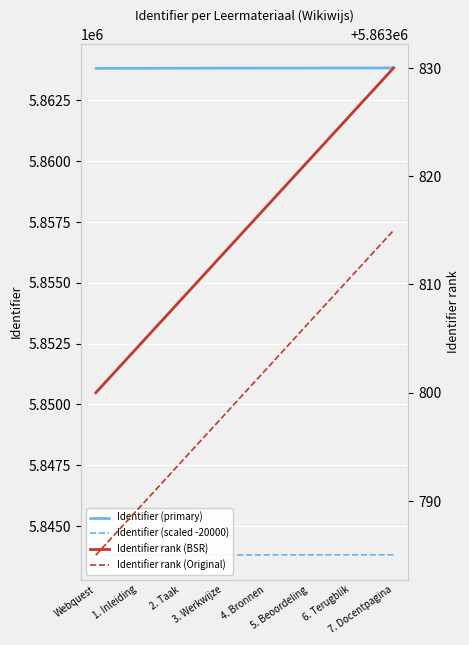

What is the average value of the Identifier rank (BSR) series?

5863815.0